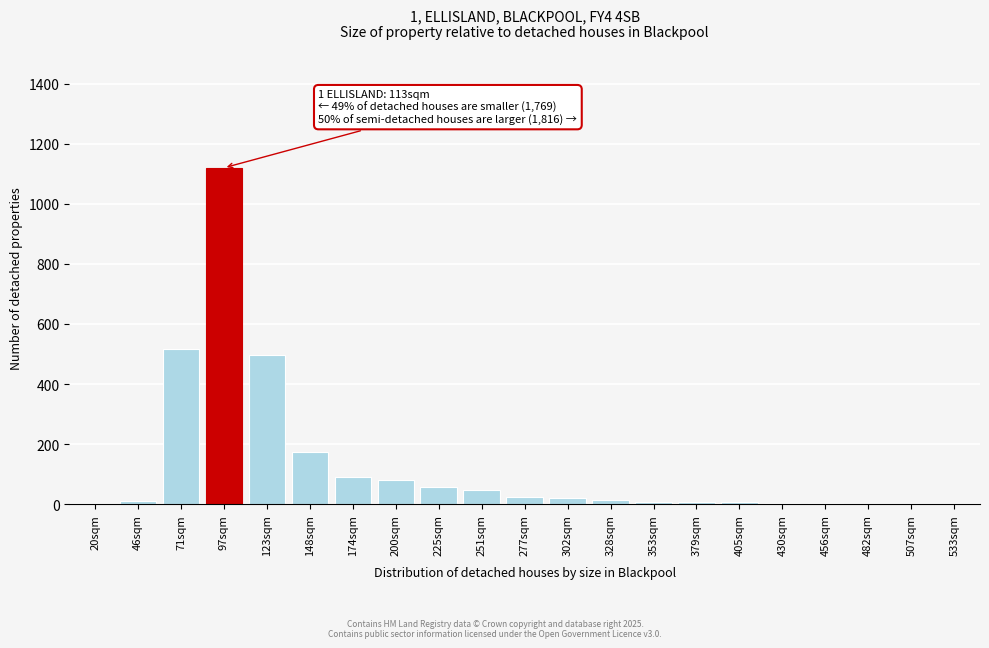

True or false: the data shows 2 at 482sqm.

True